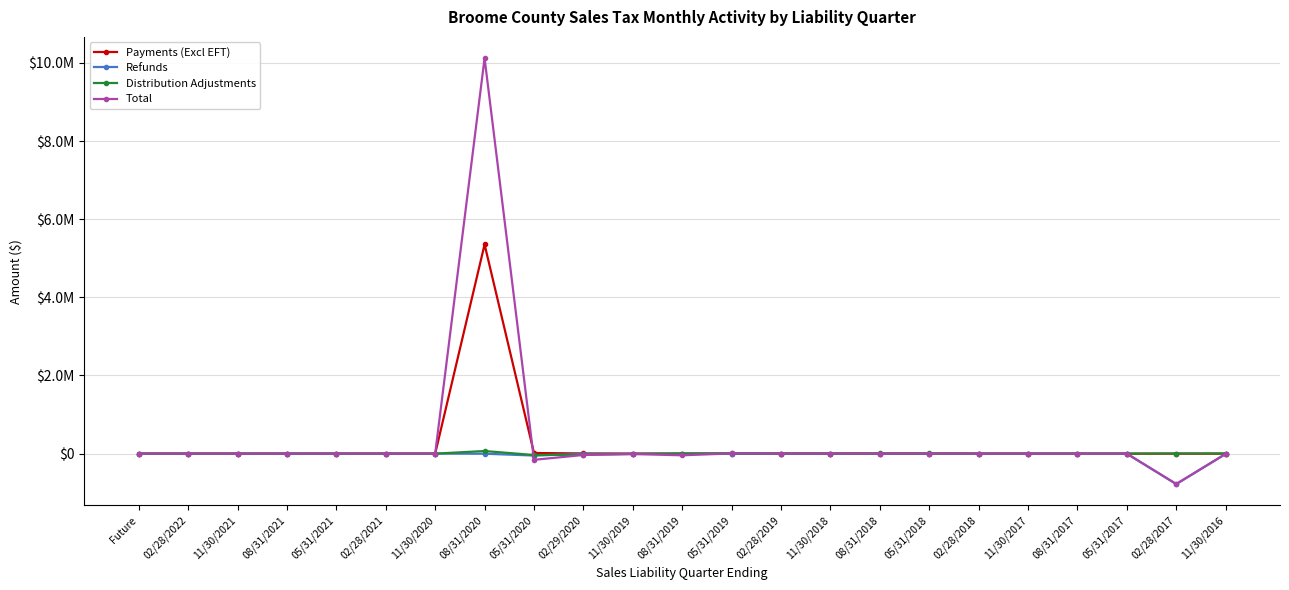

What position from the right is 05/31/2019?

11